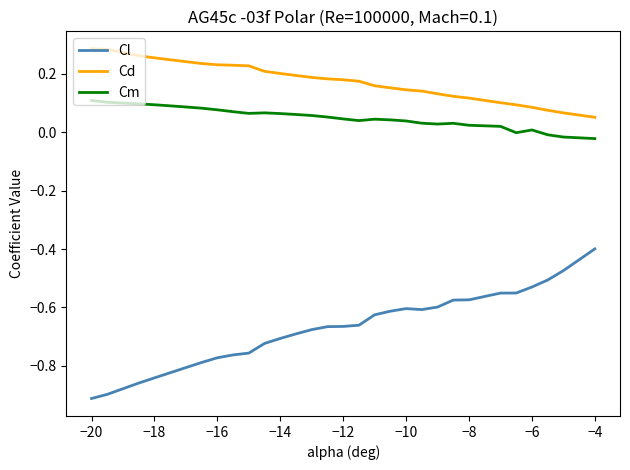

True or false: Cd and Cm cross at least once.

False